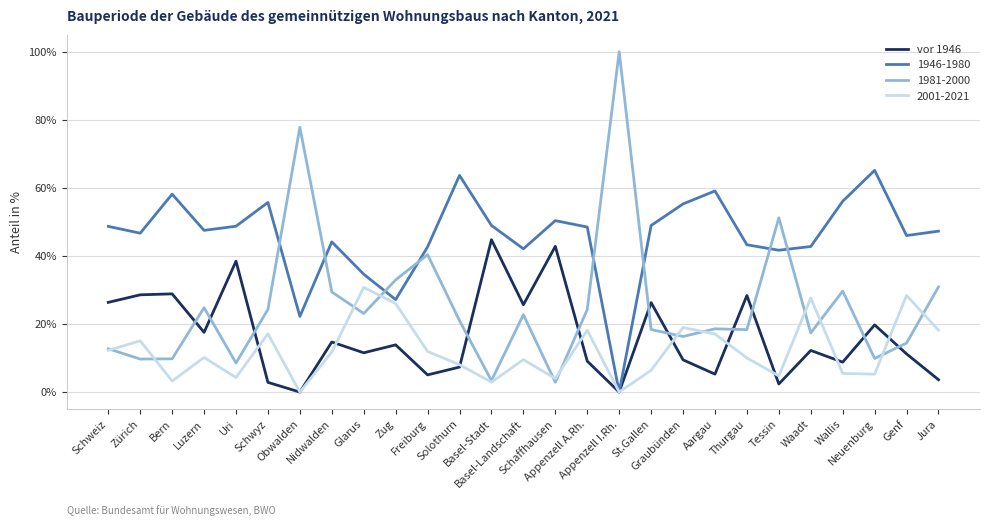

True or false: 1981-2000 and vor 1946 intersect in this chart.

True